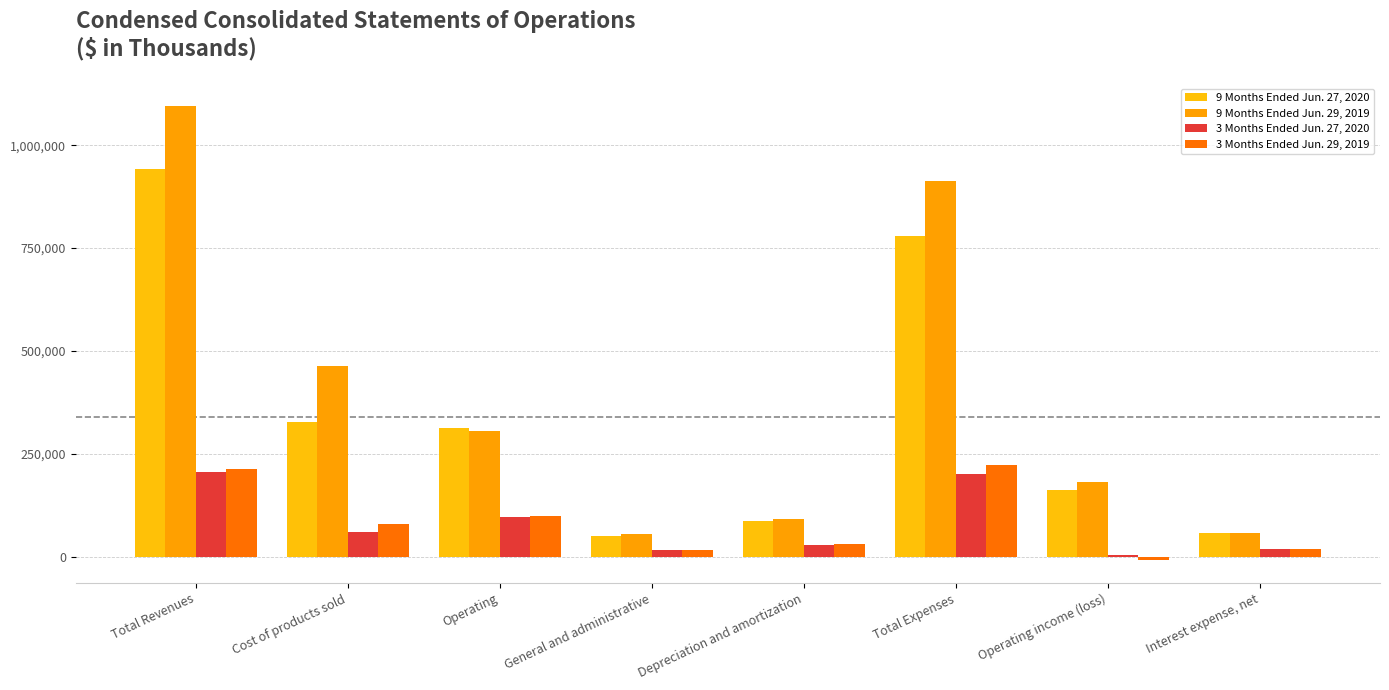

At which category is the sum across all series the highest?

Total Revenues